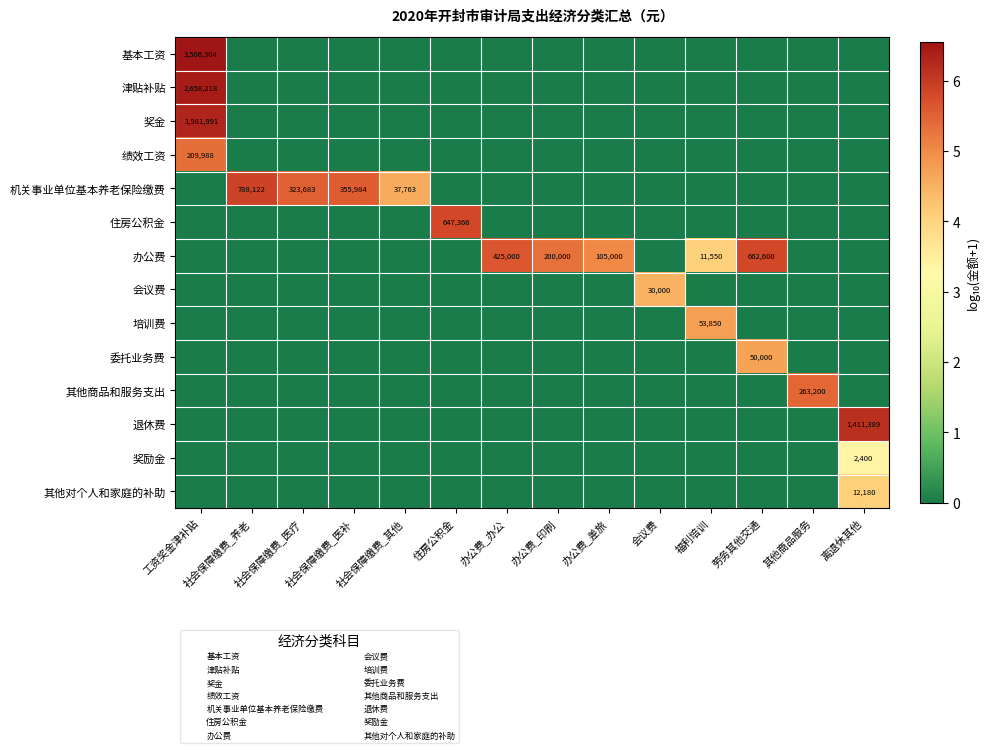

What is the difference between the maximum and minimum values in the 基本工资 series?

6.5